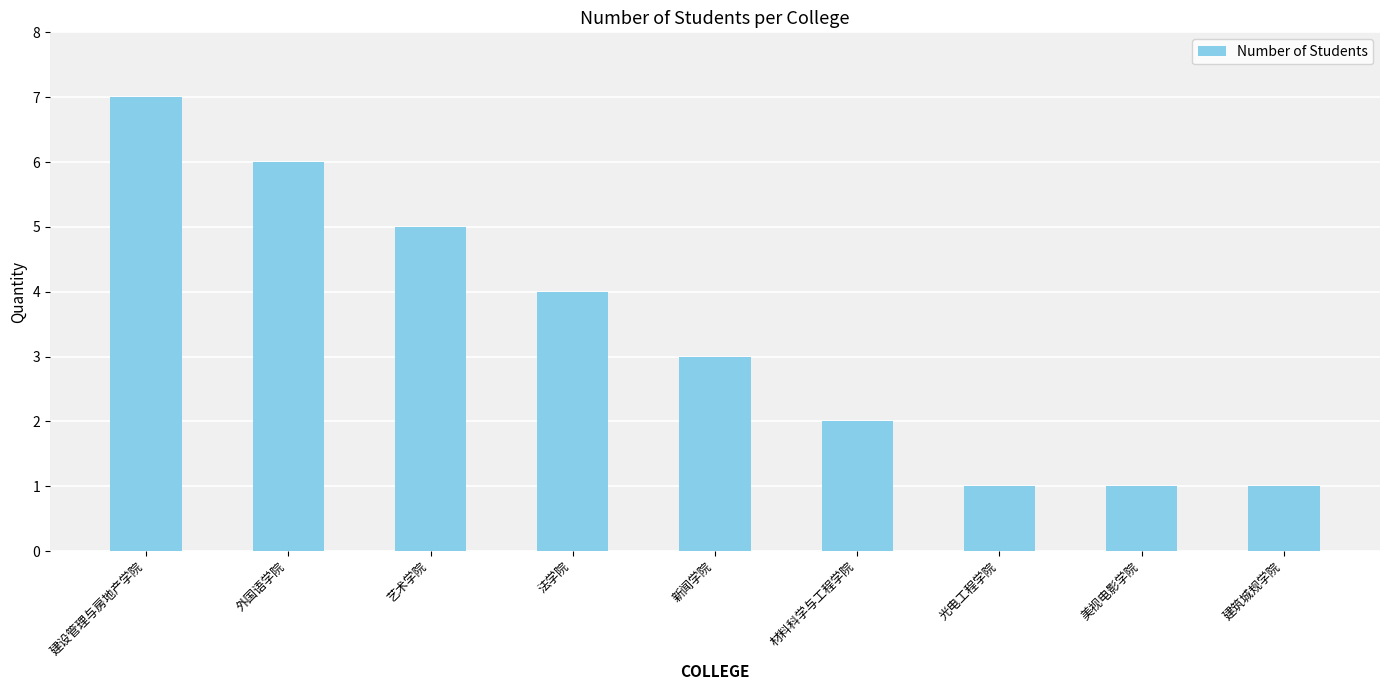

What is the approximate value at 新闻学院?

3